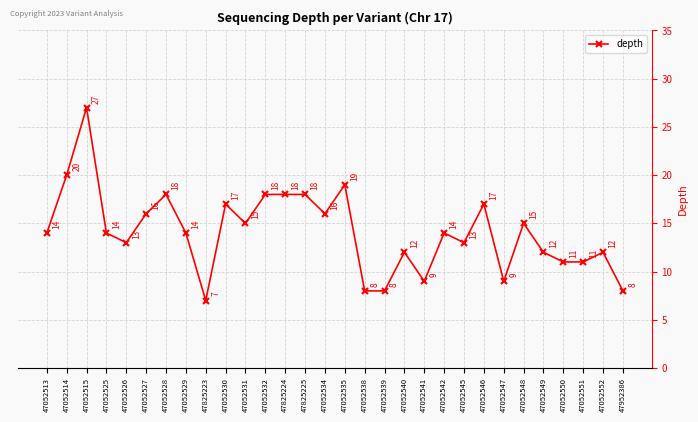

What is the sum of the values at 47052513 and 47052548?

29